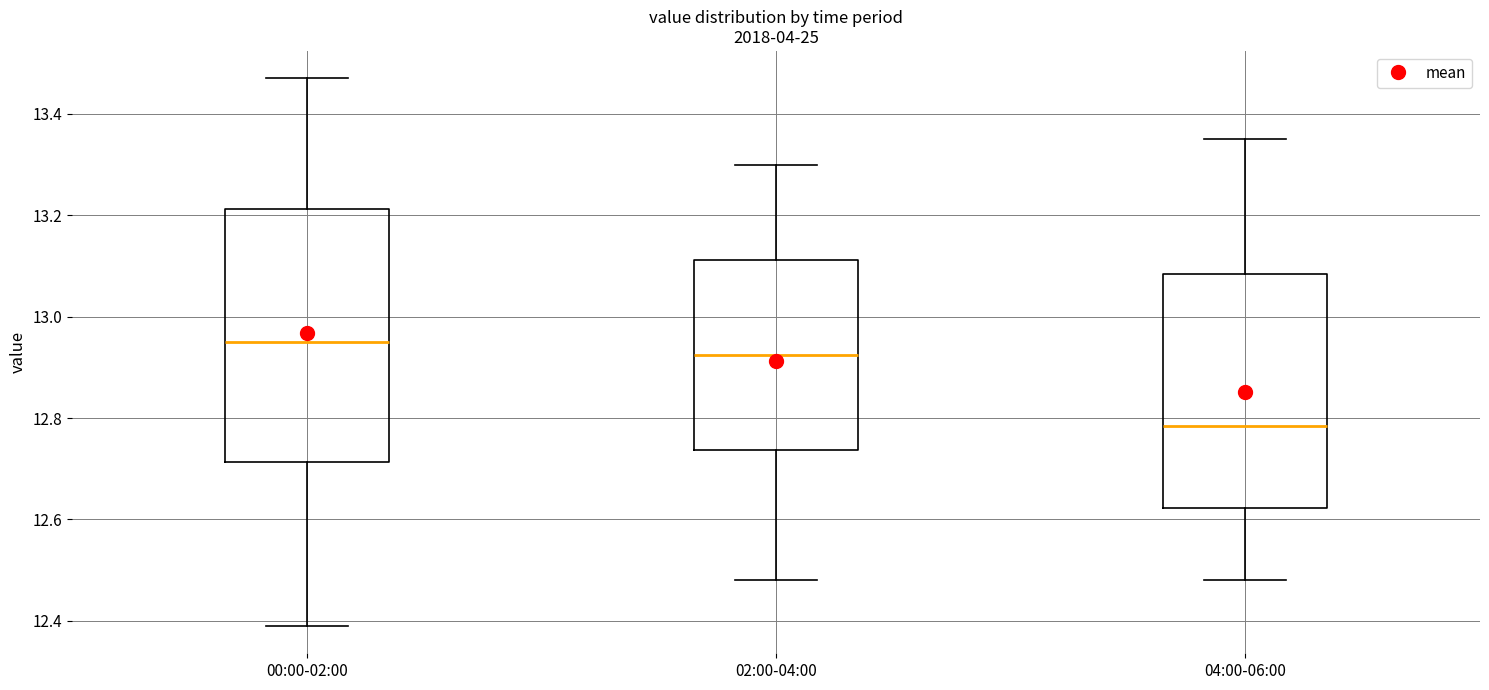

Where does the median line of the box for 00:00-02:00 sit on the y-axis? The values are not printed on the chart, so give them approximately, as read against the axis.

12.96